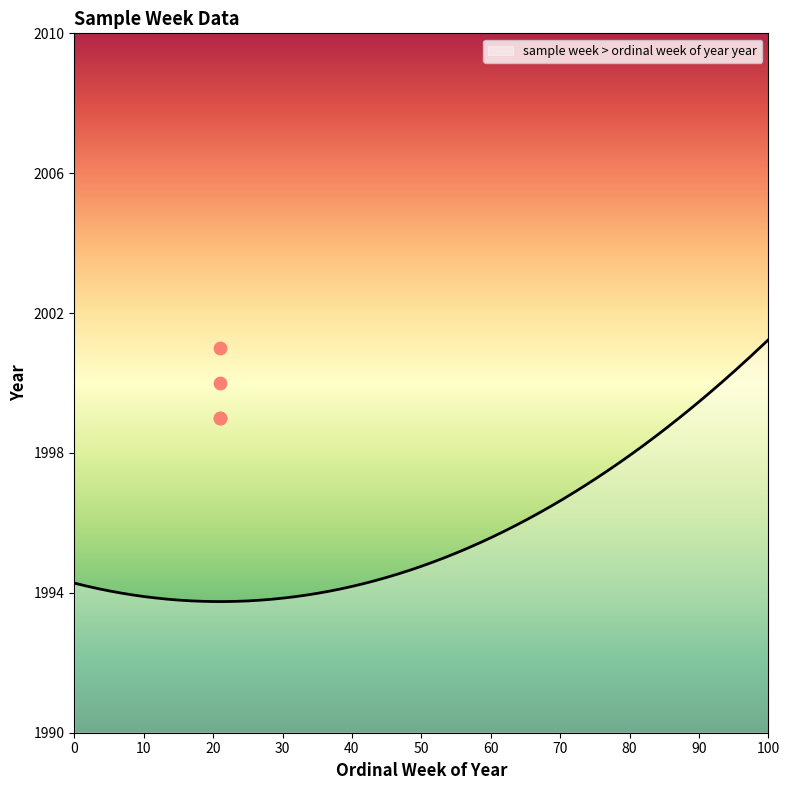

What is the change in value from 21 to 21?

+5.0